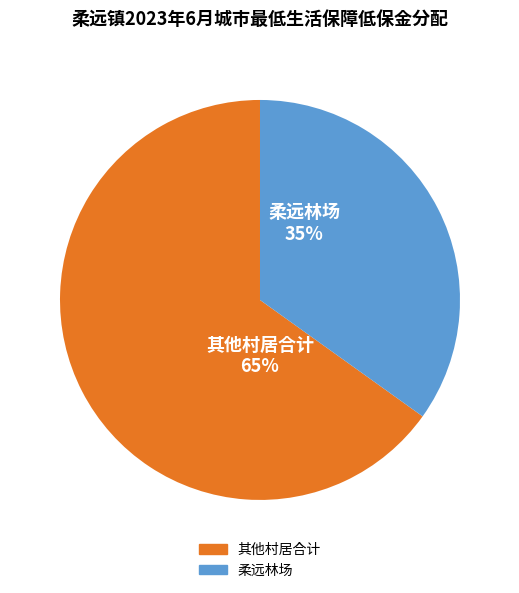

To the nearest percent, what is the average slice percentage?

50%